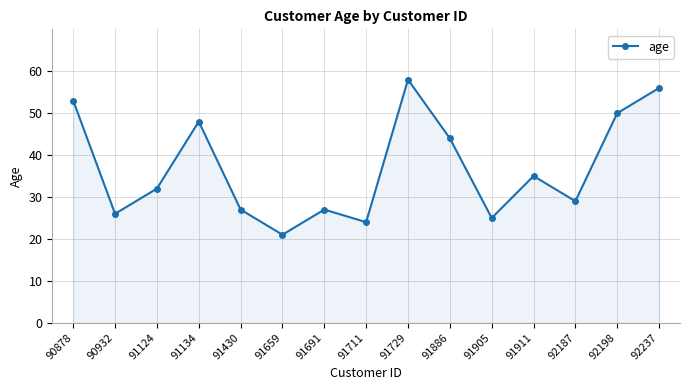

Which category has the lowest value across all series?

91659